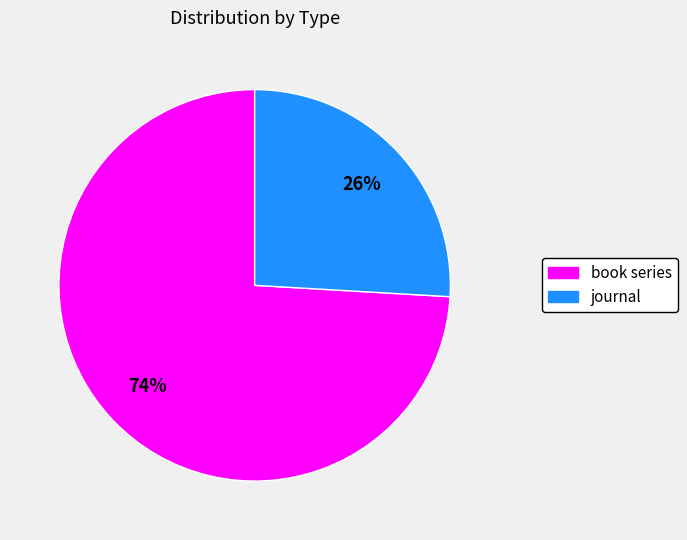

To the nearest percent, what is the difference between the largest and smallest slice percentages?

48%